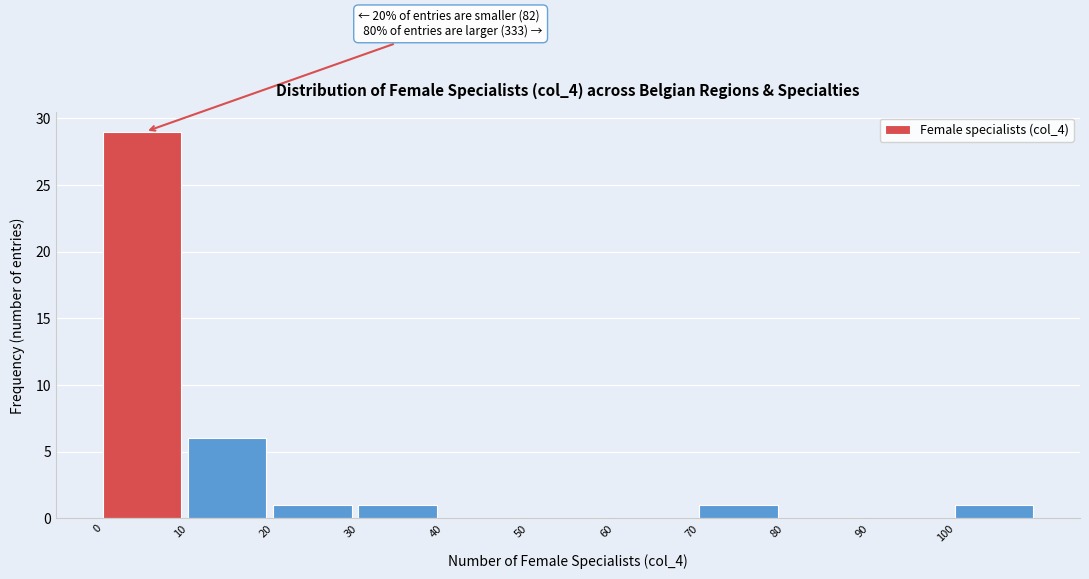

Which range on the x-axis has the tallest bar?

0 to 10